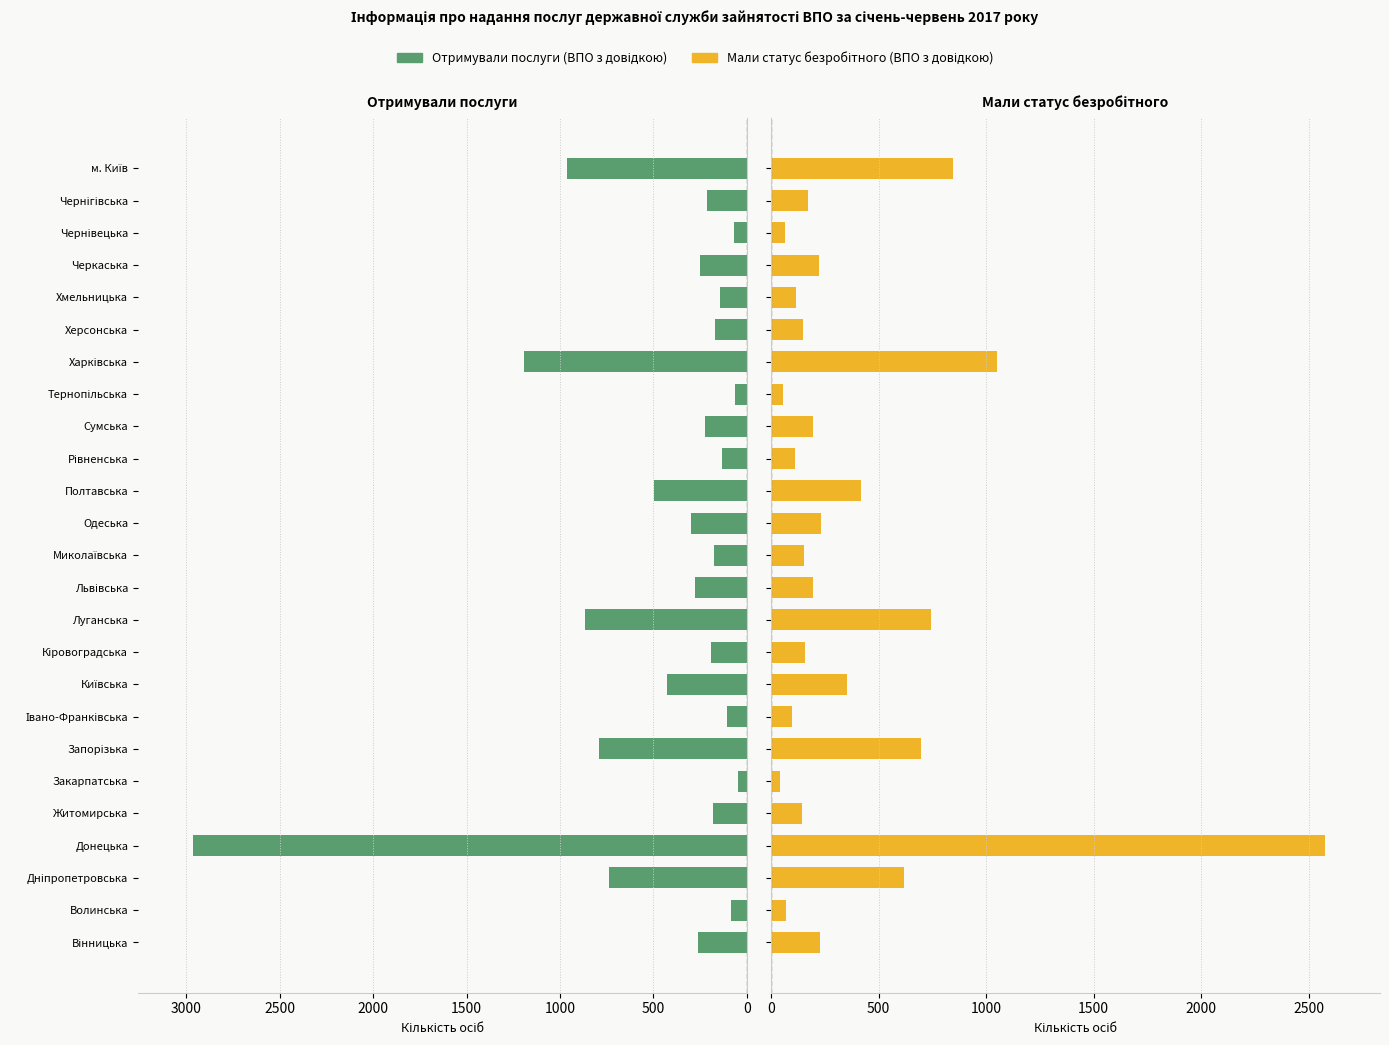

Rank the series by their average value, from highest to lowest.

Отримували послуги (ВПО з довідкою), Мали статус безробітного (ВПО з довідкою)